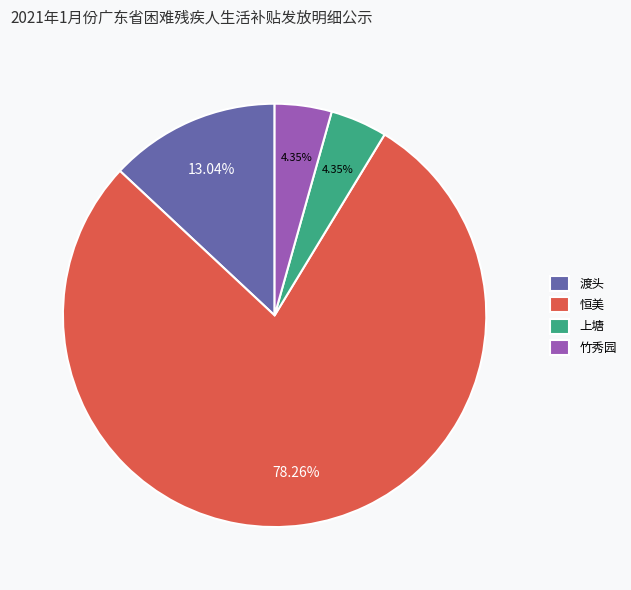

Combined, what portion of the pie is 恒美 and 上塘?

82.6%